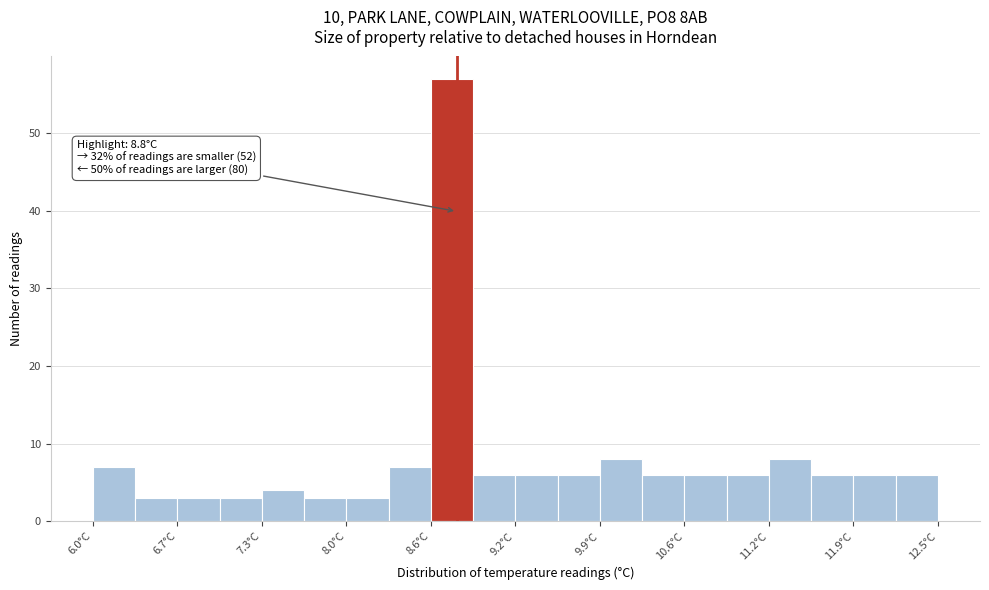

Read against the x-axis, roughly where is the centre of the tallest bar?

8.8